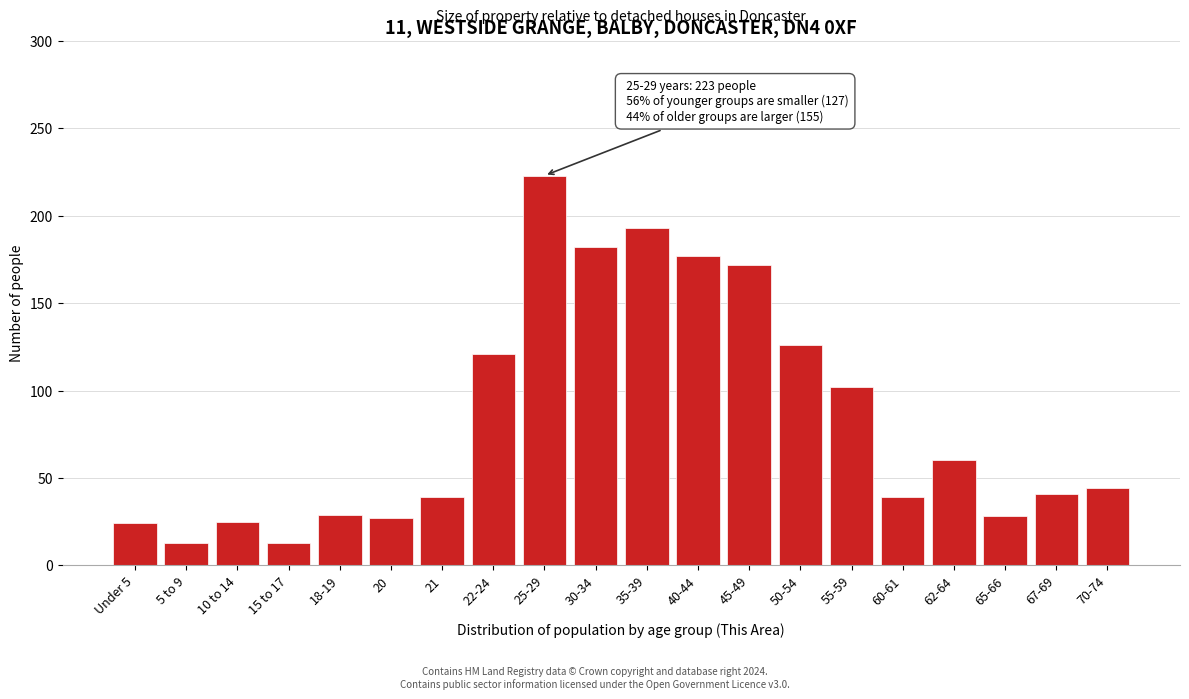

What is the change in value from 30-34 to 70-74?

-138